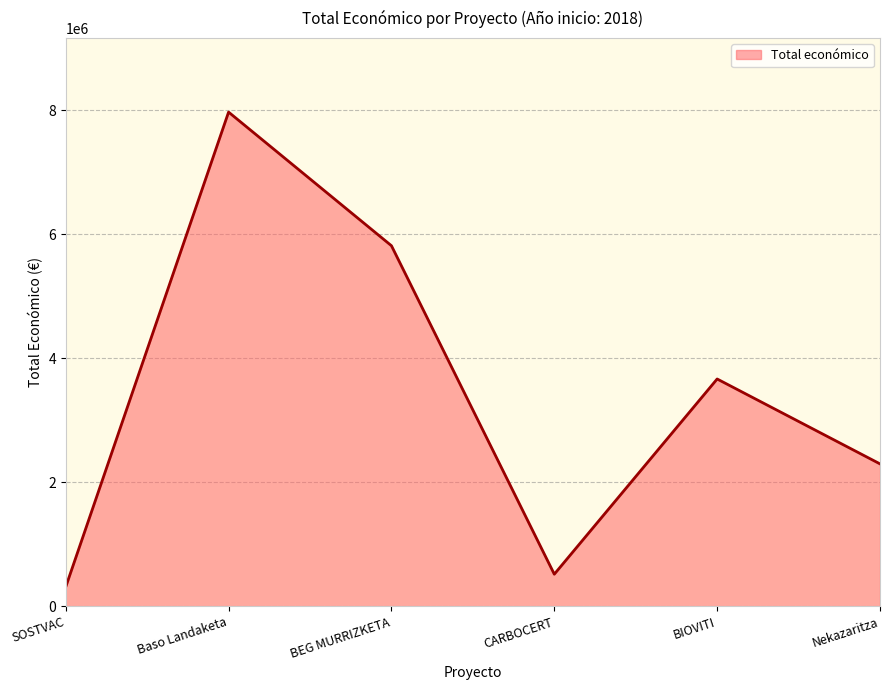

Rank the categories by value from lowest to highest.

SOSTVAC, CARBOCERT, Nekazaritza, BIOVITI, BEG MURRIZKETA, Baso Landaketa